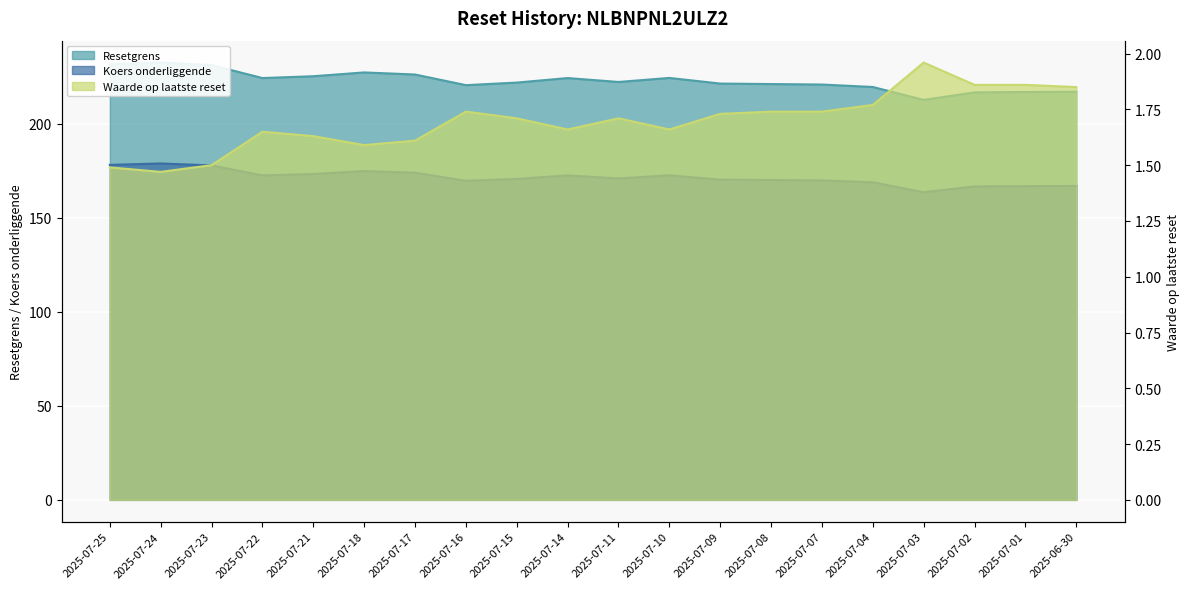

In Koers onderliggende, how many points are higher than both neighbors (excluding endpoints)?

4